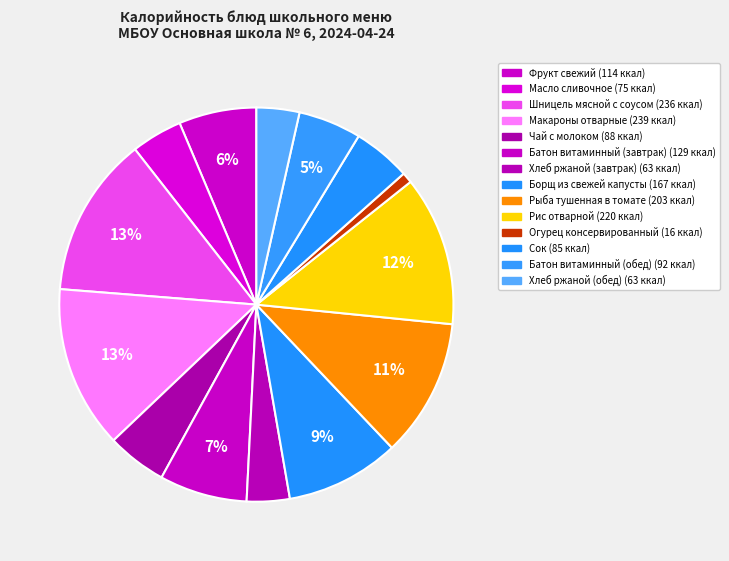

To the nearest percent, what is the difference between the Огурец консервированный and Хлеб ржаной (обед) slice percentages?

3%